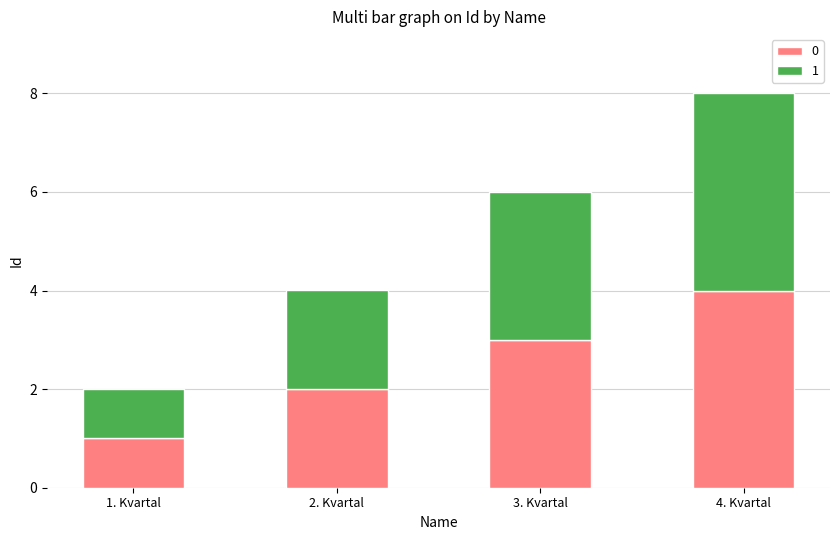

At which label does 0 reach its minimum?

1. Kvartal